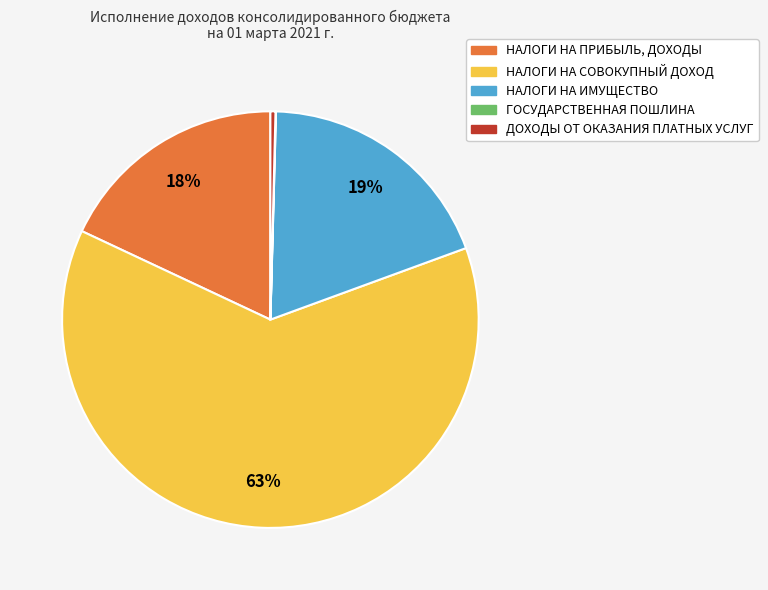

Do НАЛОГИ НА СОВОКУПНЫЙ ДОХОД and НАЛОГИ НА ИМУЩЕСТВО together represent more than half of the pie?

Yes